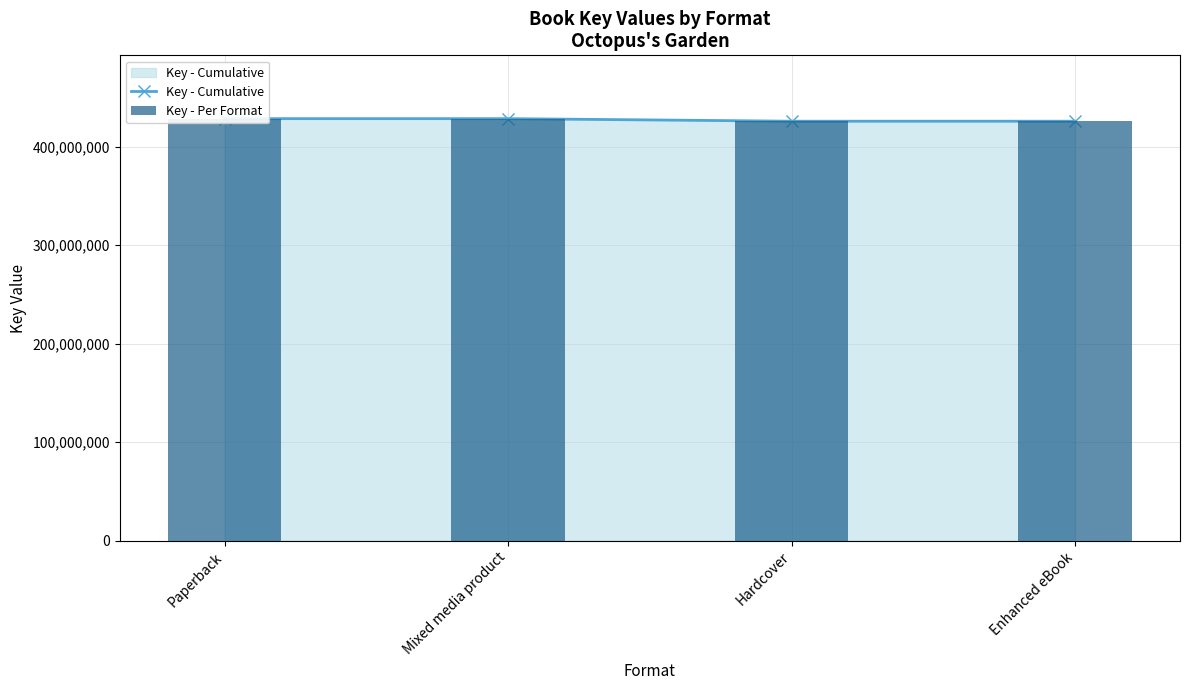

Is the value of Key - Per Format at Mixed media product greater than the value of Key - Cumulative at Mixed media product?

No